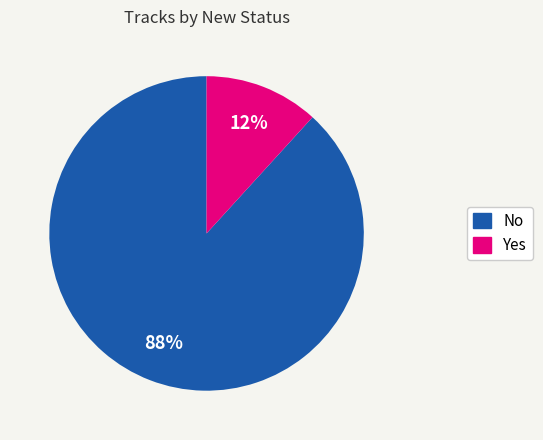

What percentage is the Yes slice, to the nearest percent?

12%